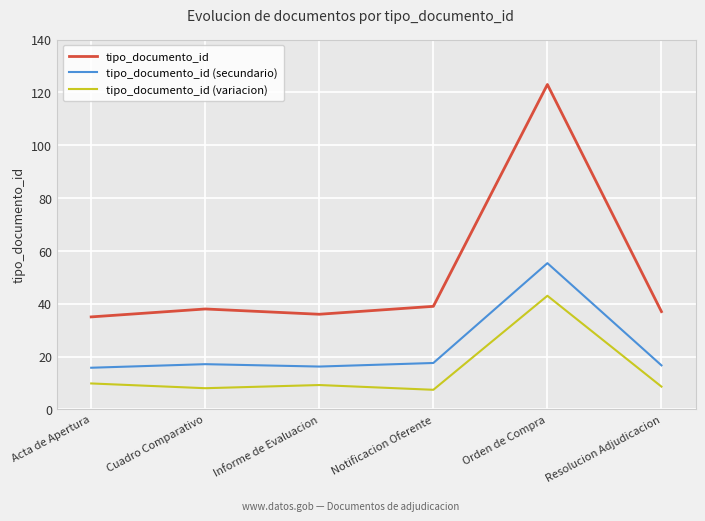

What position from the right is Informe de Evaluacion?

4